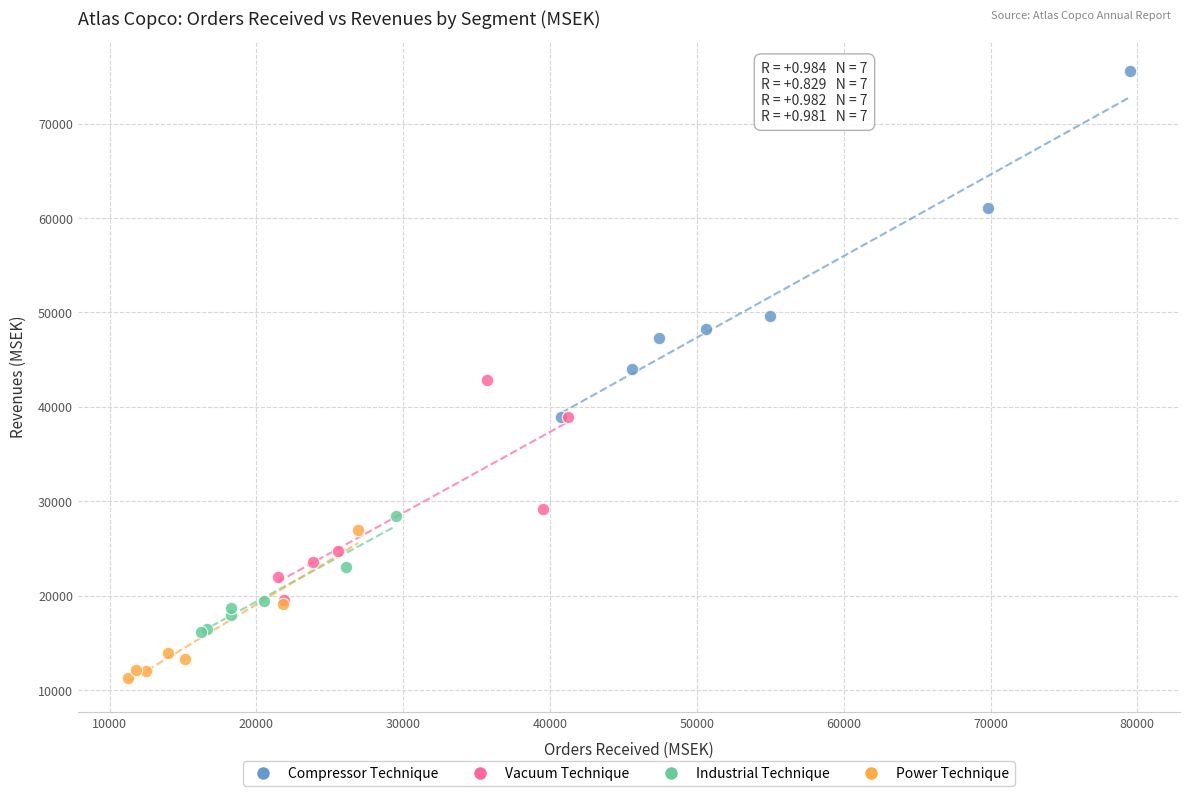

Which series contains the lowest Y value?

Power Technique